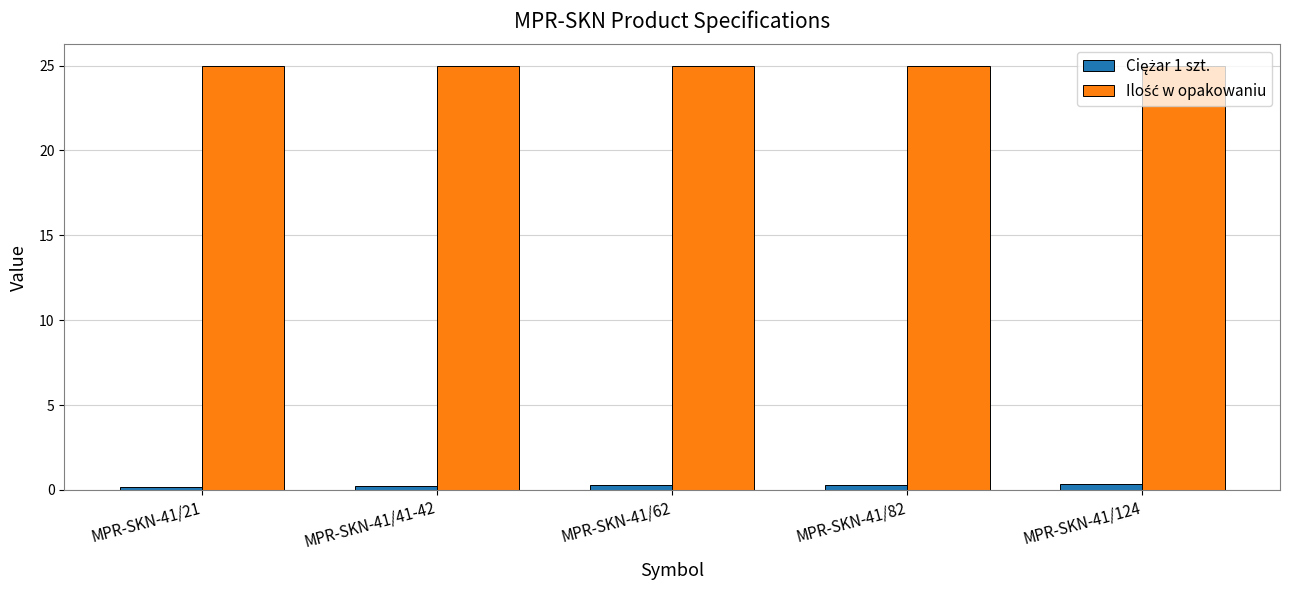

At how many categories does at least one series exceed 17?

5